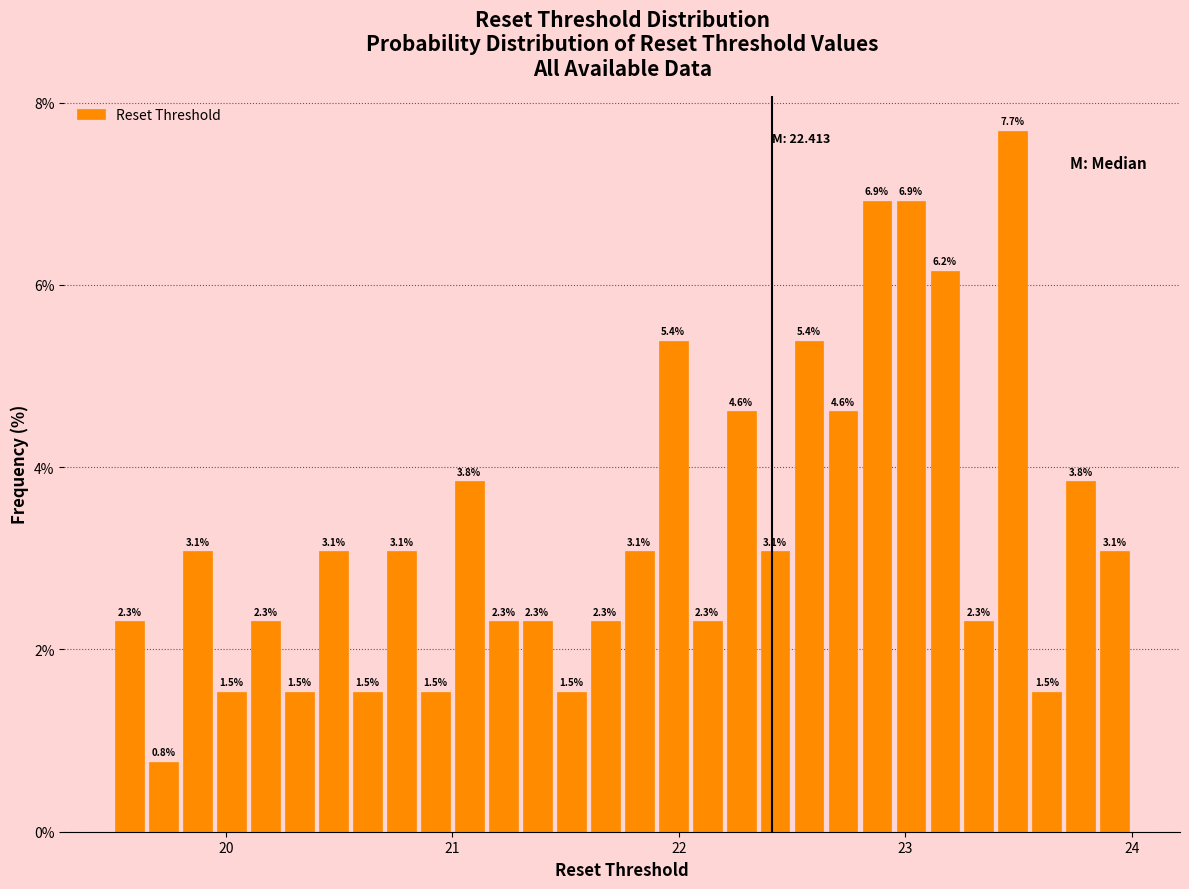

Read against the x-axis, roughly where is the centre of the tallest bar?

23.5